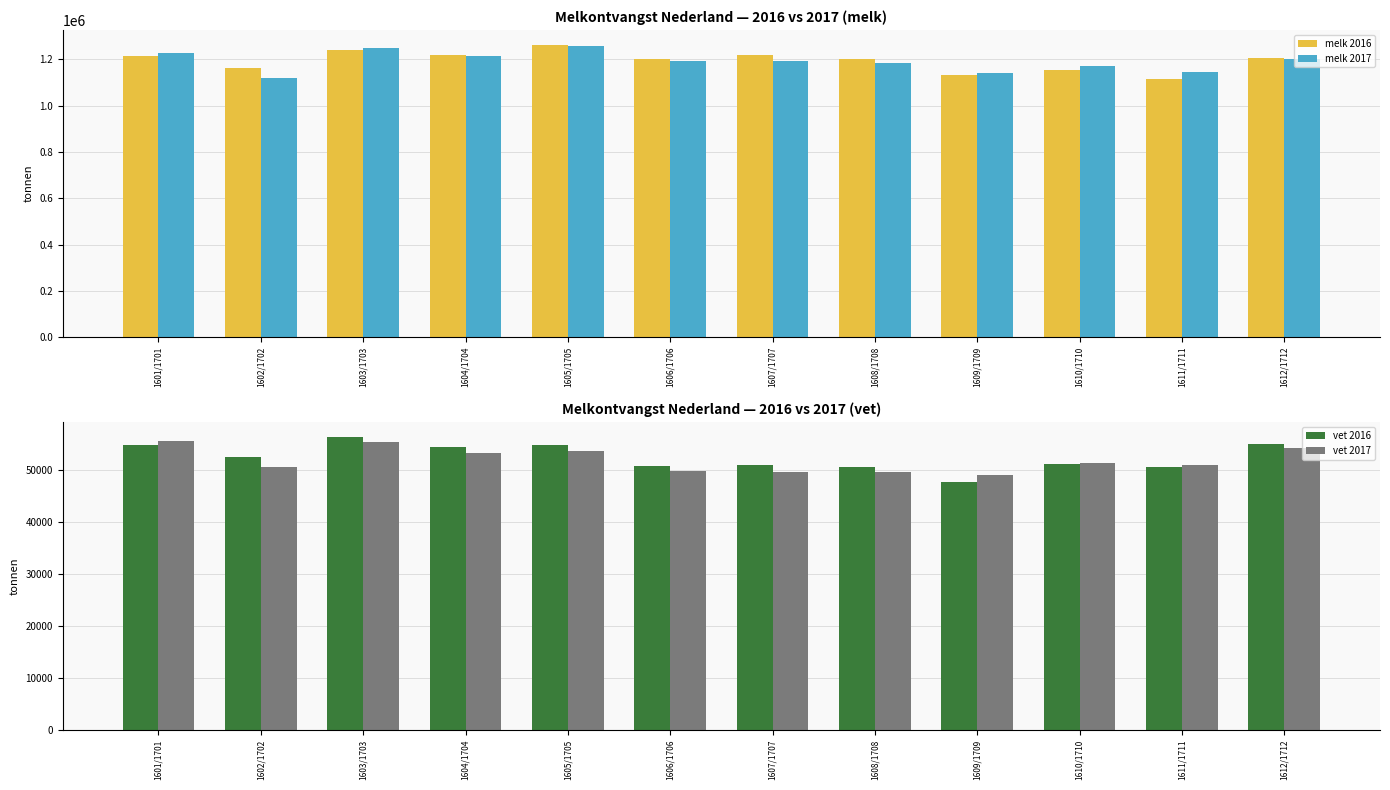

What is the difference between the highest and lowest values at 1602/1702?

1110659.6